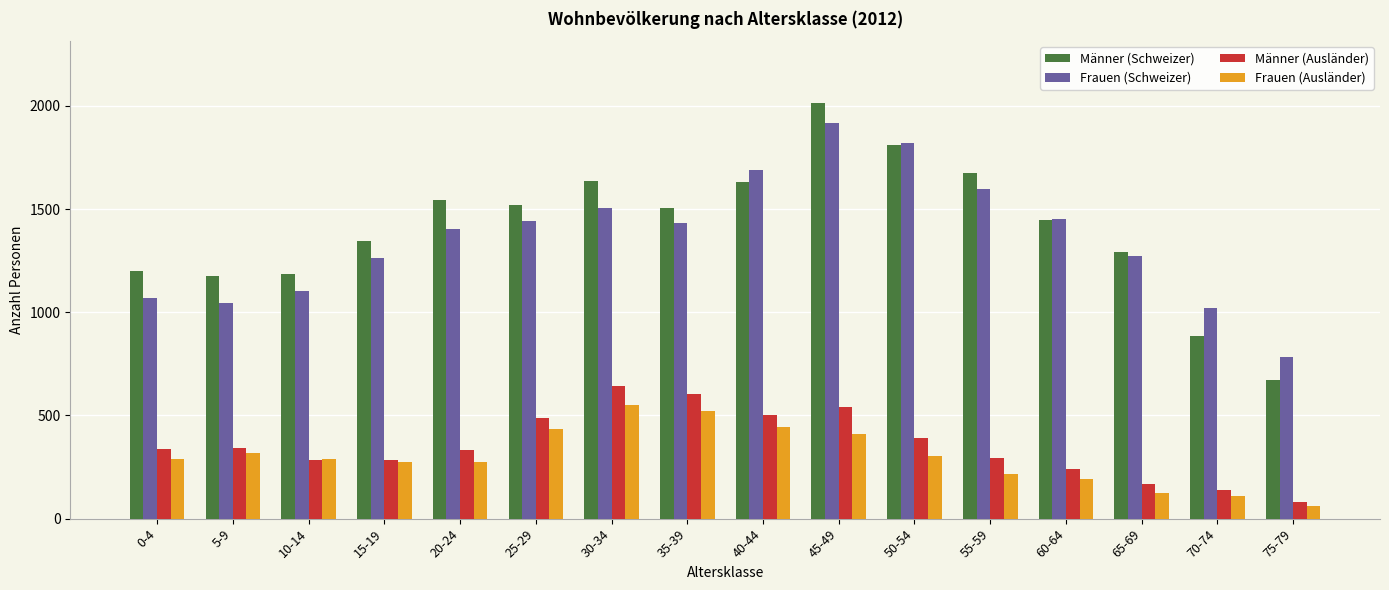

Is it true that Männer (Schweizer) equals 1199 at 0-4?

True